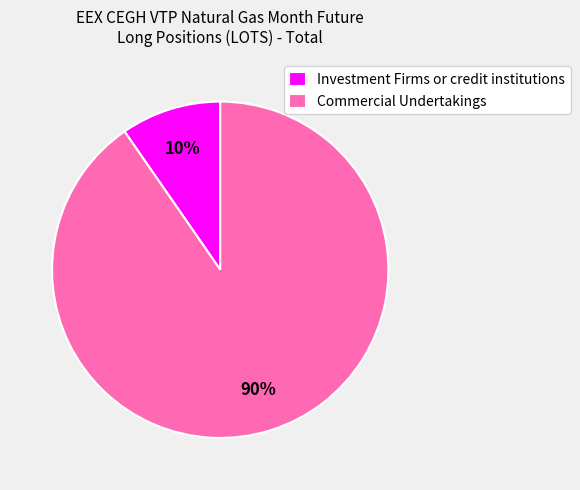

Is the sum of Investment Firms or credit institutions and Commercial Undertakings greater than half?

Yes